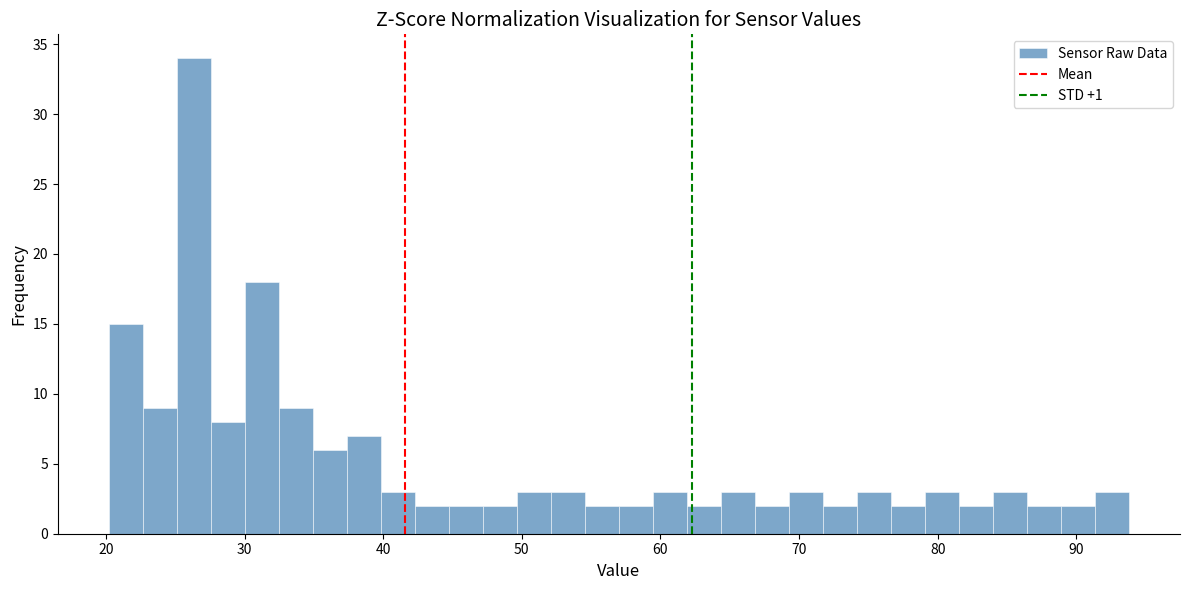

Read against the x-axis, roughly where is the centre of the tallest bar?

26